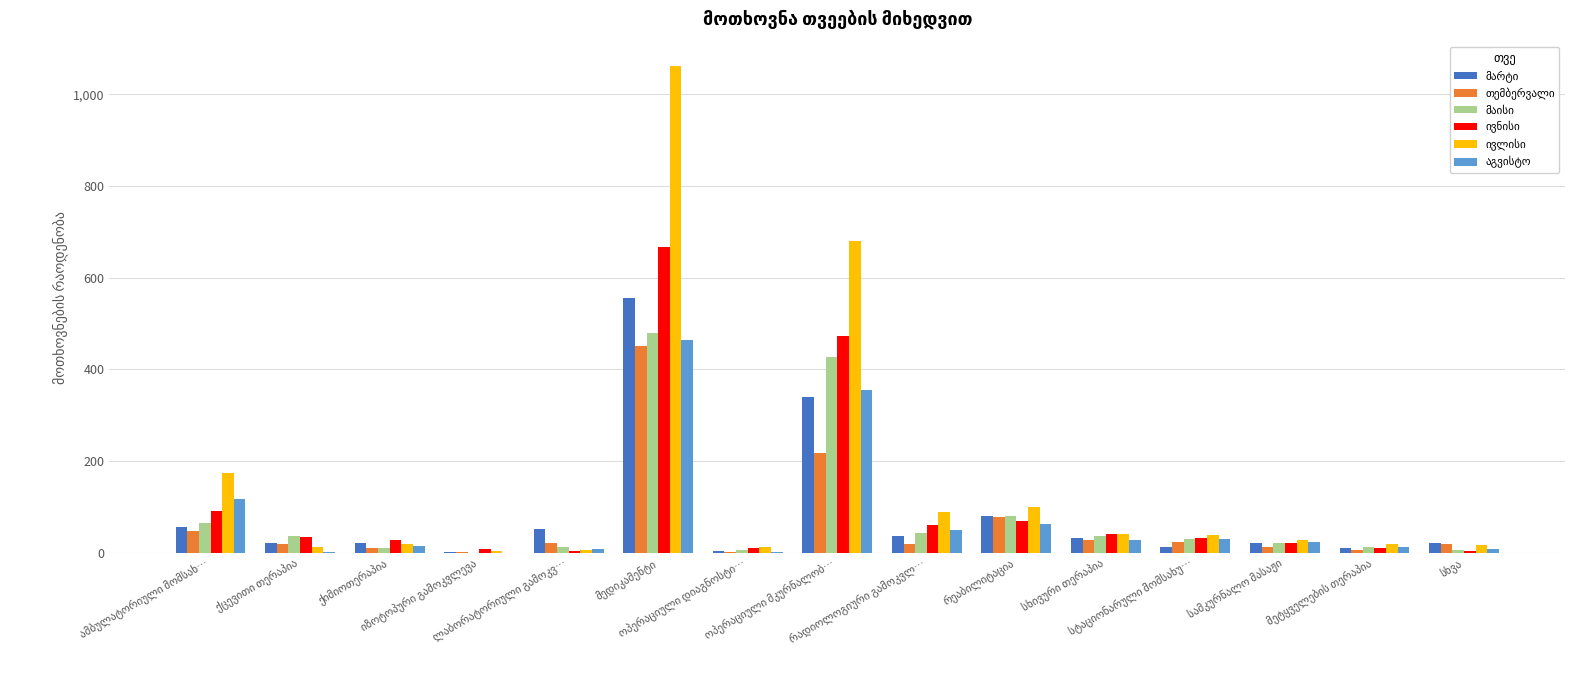

What is the greatest value displayed?

1062